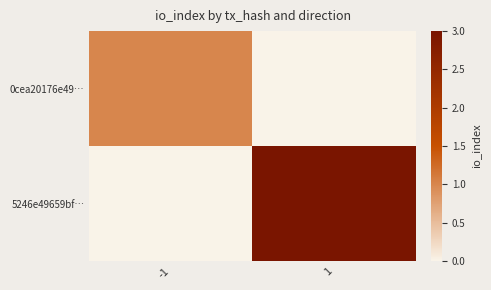

Rank the series at -1 from lowest to highest value.

5246e49659bf…, 0cea20176e49…